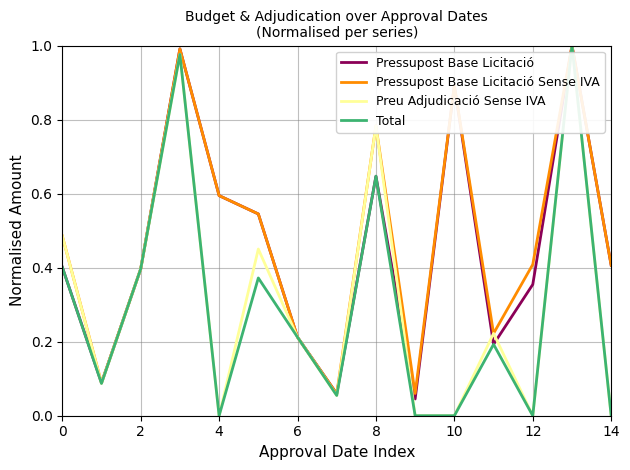

What are all the series names shown in the legend?

Pressupost Base Licitació, Pressupost Base Licitació Sense IVA, Preu Adjudicació Sense IVA, Total